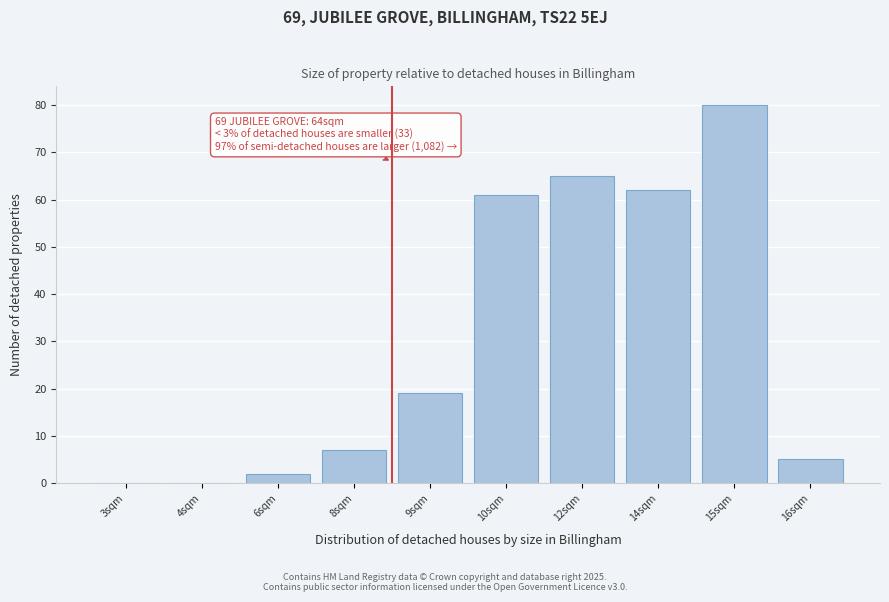

Reading left to right, what are all the values shown in this chart?

3sqm=0	4sqm=0	6sqm=2	8sqm=7	9sqm=19	10sqm=61	12sqm=65	14sqm=62	15sqm=80	16sqm=5